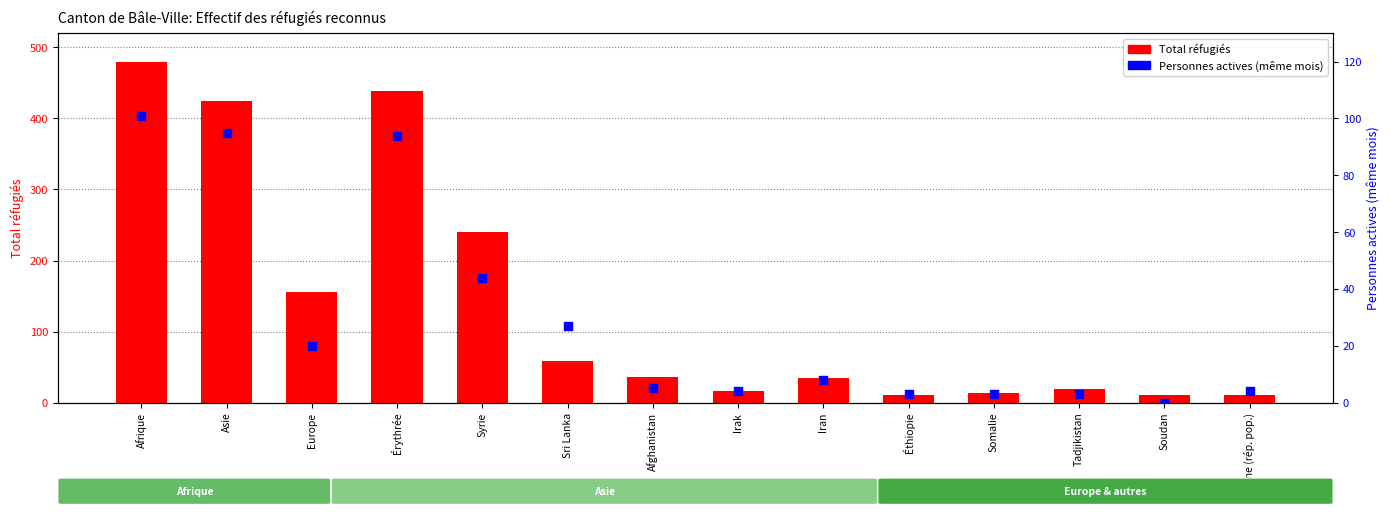

What is the total value across all series at Irak?

20